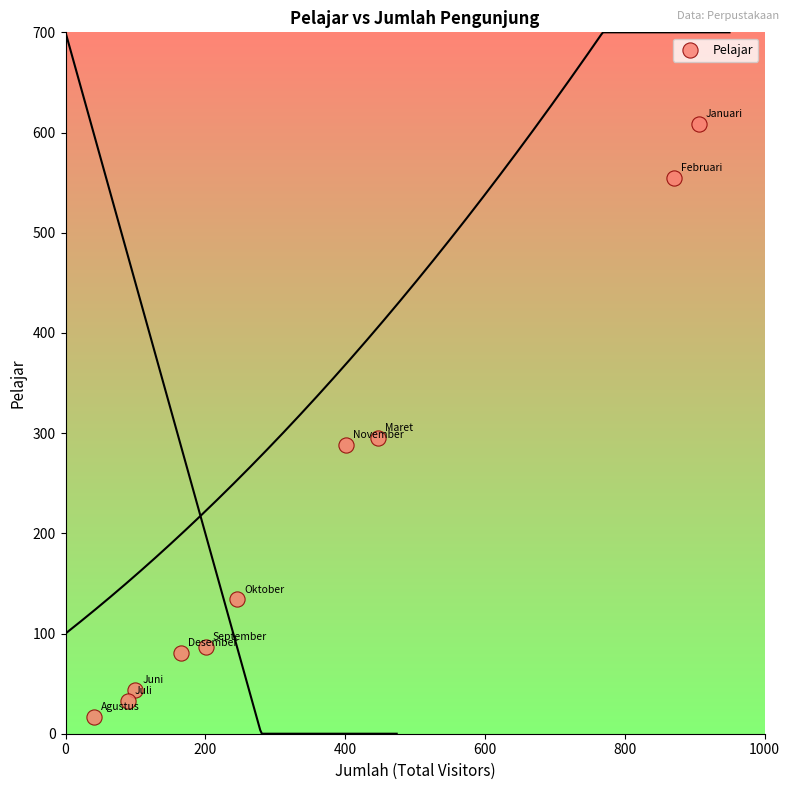

What is the range of Y values (max minus min)?

592